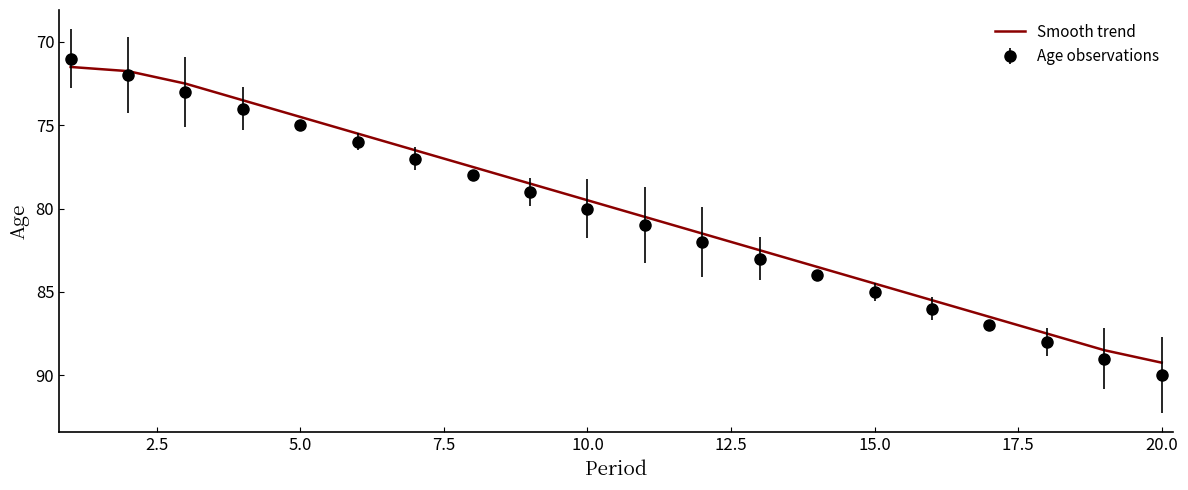

Which series has the widest spread of values?

Age observations